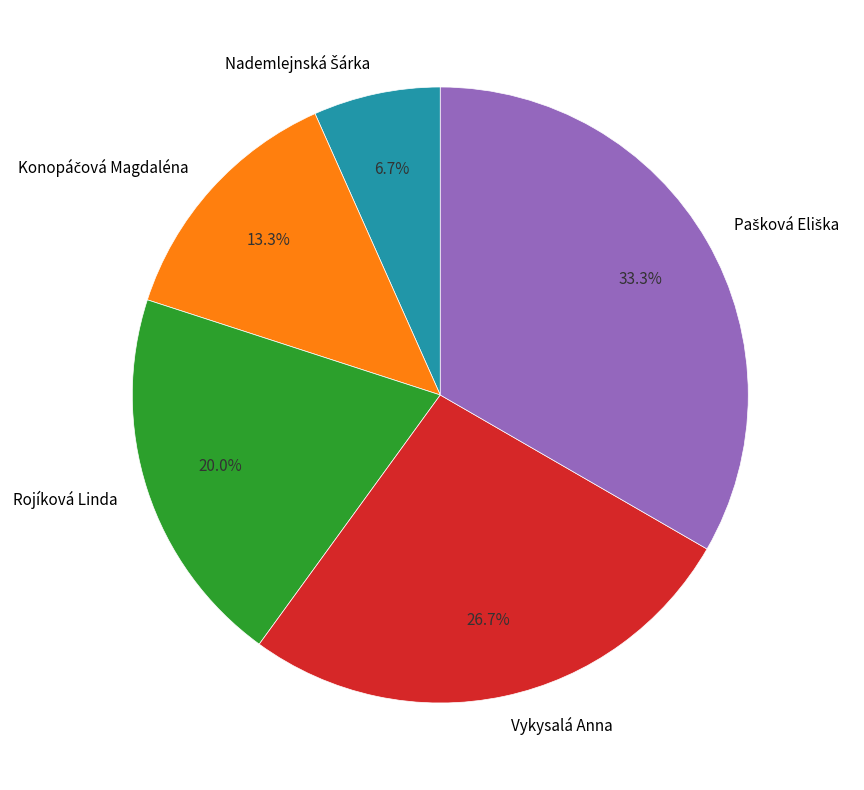

How much of the chart is everything except Rojíková Linda?

80.0%